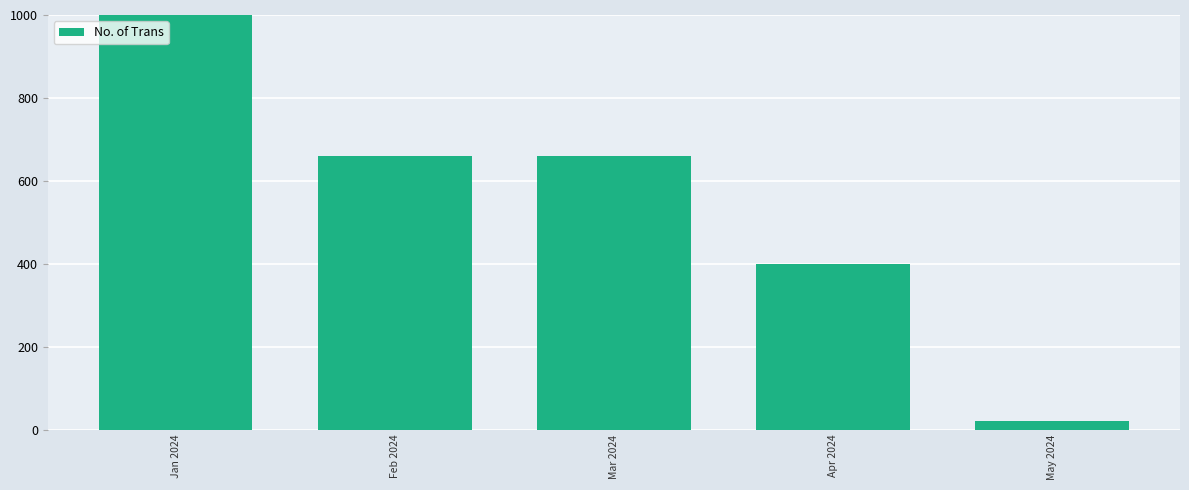

How many bars are there in total?

5